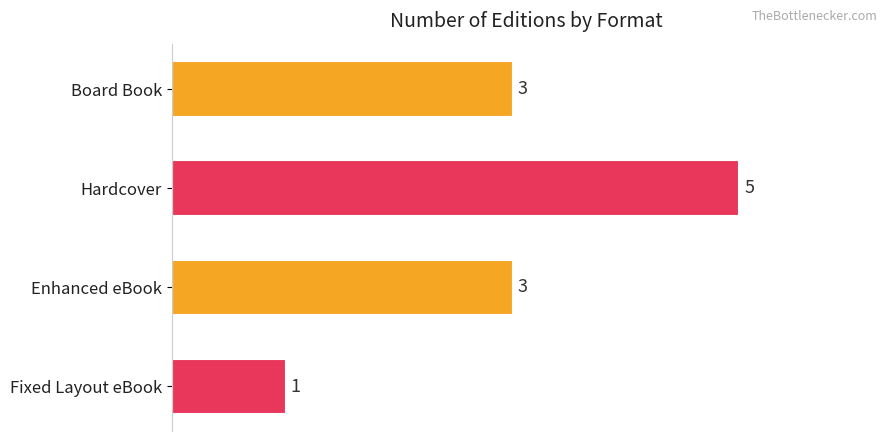

Count the values in the range 3 to 5.

3